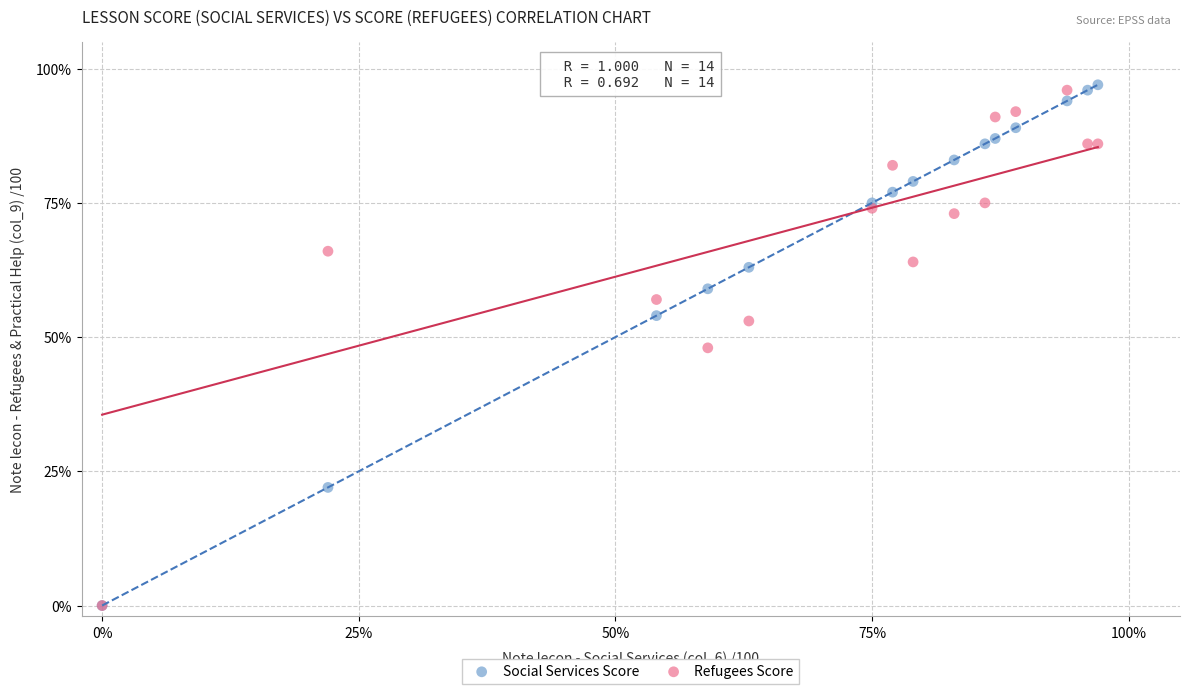

What are all the series names shown in the legend?

Social Services Score, Refugees Score